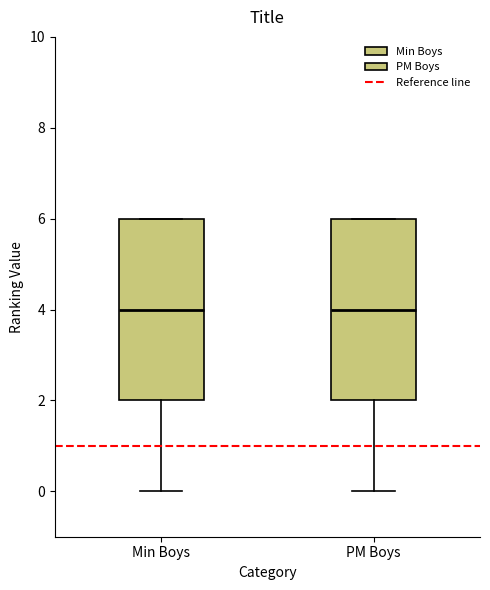

Where is the lower edge of the box for Min Boys on the y-axis? The values are not printed on the chart, so give them approximately, as read against the axis.

2